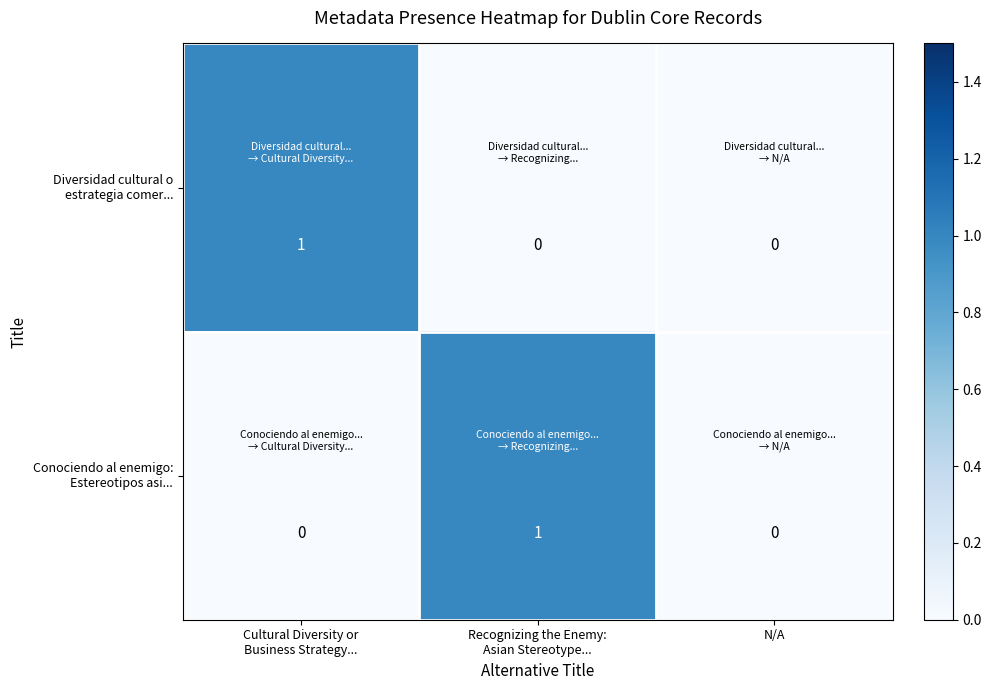

How many distinct data groups are displayed?

2